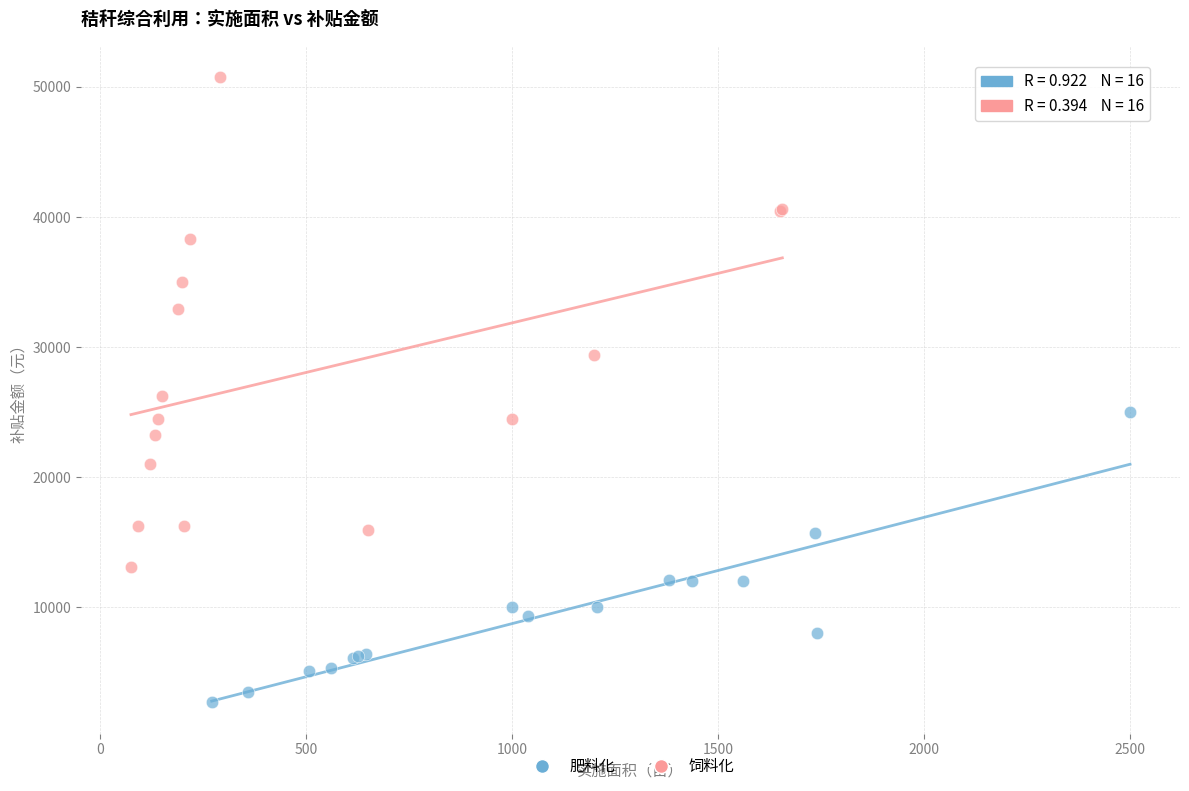

Which series contains the lowest Y value?

肥料化